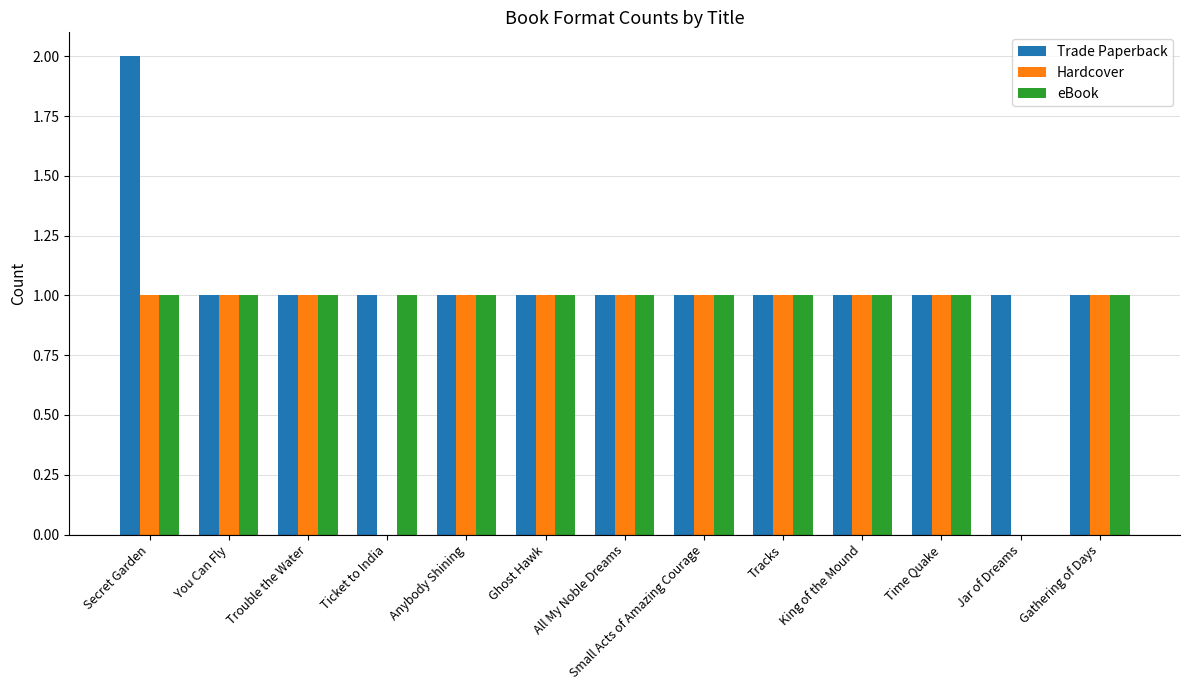

Reading left to right, what are all the values shown in this chart?

Trade Paperback: 2	1	1	1	1	1	1	1	1	1	1	1	1
Hardcover: 1	1	1	0	1	1	1	1	1	1	1	0	1
eBook: 1	1	1	1	1	1	1	1	1	1	1	0	1